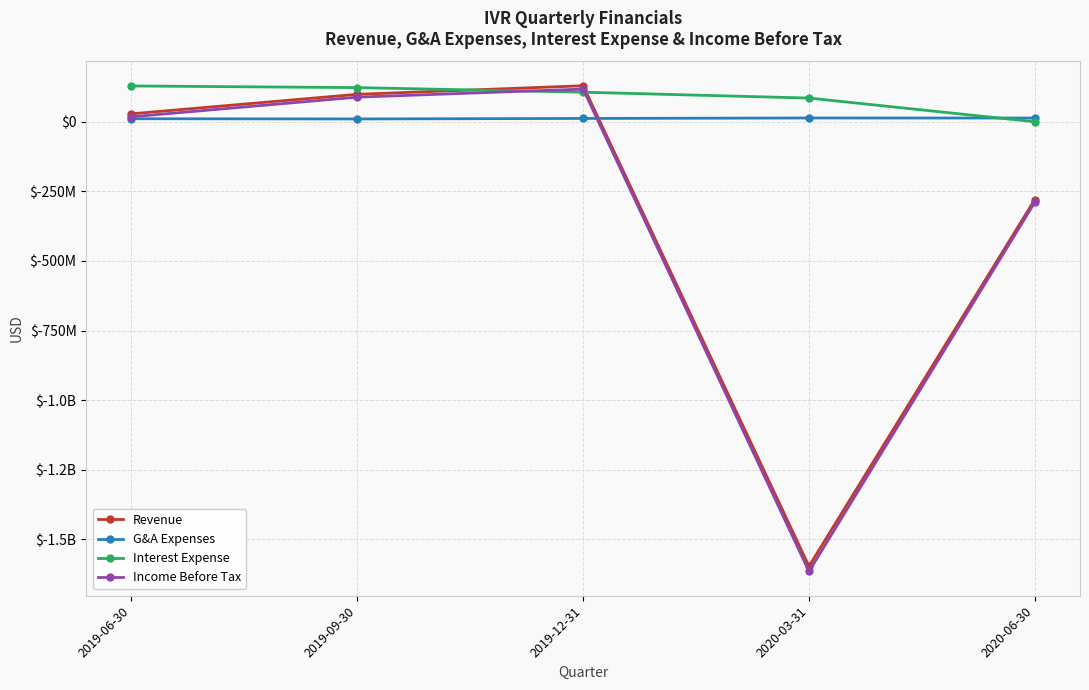

Reading right to left, what are all the values shown in this chart?

Revenue: 2020-06-30=-278985000	2020-03-31=-1597500000	2019-12-31=129956000	2019-09-30=99202000	2019-06-30=29003000
G&A Expenses: 2020-06-30=13873000	2020-03-31=14056000	2019-12-31=12411000	2019-09-30=10602000	2019-06-30=11369000
Interest Expense: 2020-06-30=442000	2020-03-31=85688000	2019-12-31=106801000	2019-09-30=123264000	2019-06-30=129236000
Income Before Tax: 2020-06-30=-288839000	2020-03-31=-1616192000	2019-12-31=117972000	2019-09-30=89003000	2019-06-30=18336000